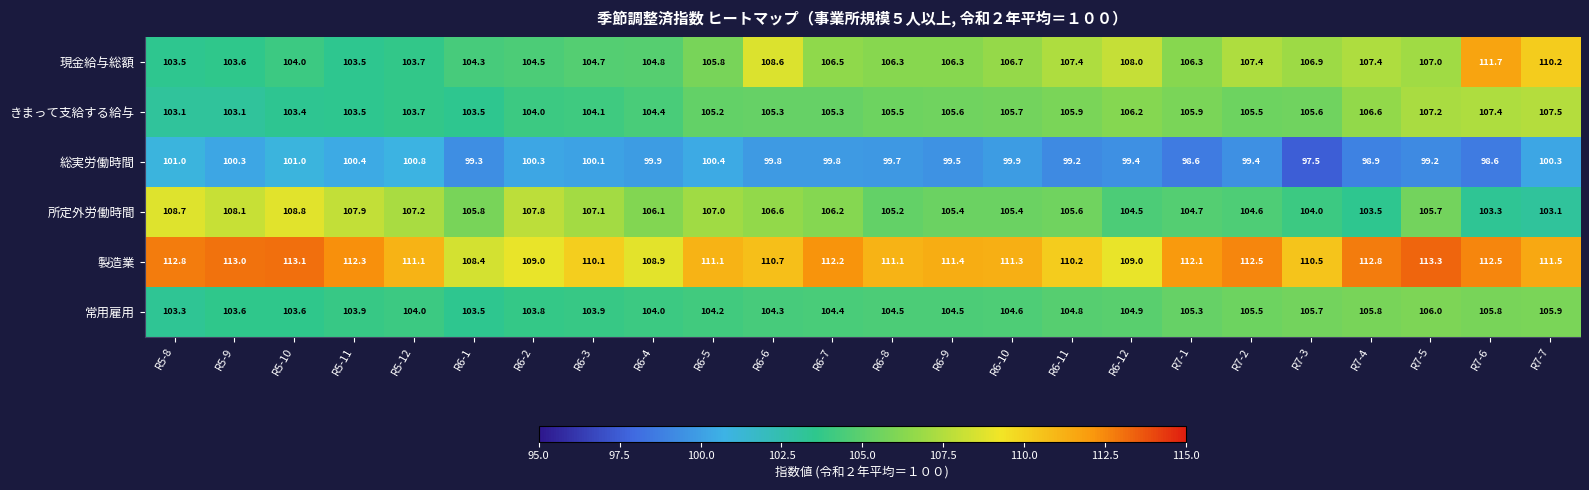

What is the sum of all きまって支給する給与 values?

2523.2